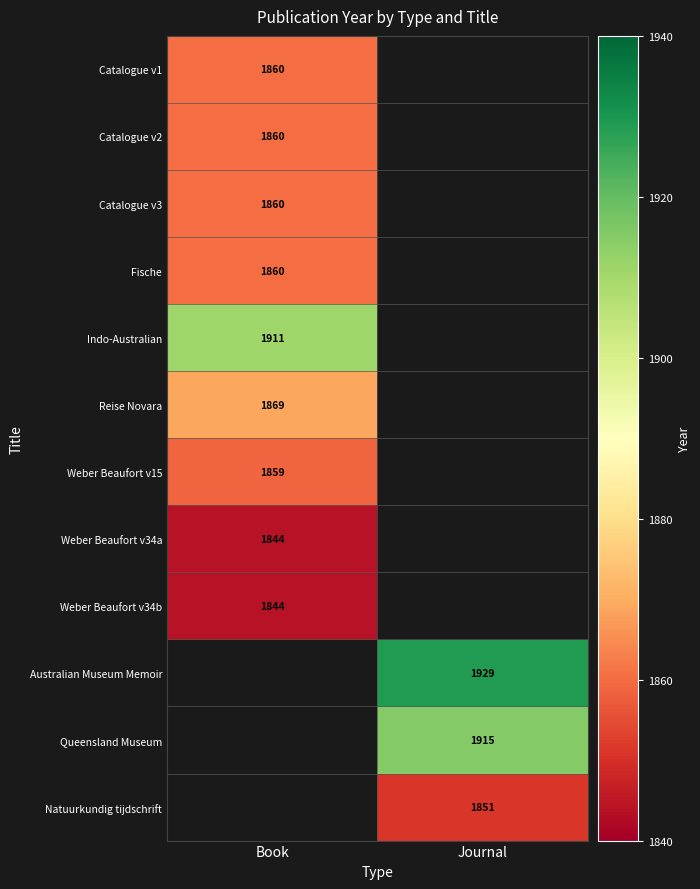

The value of Natuurkundig tijdschrift at Journal is 1851. True or false?

True